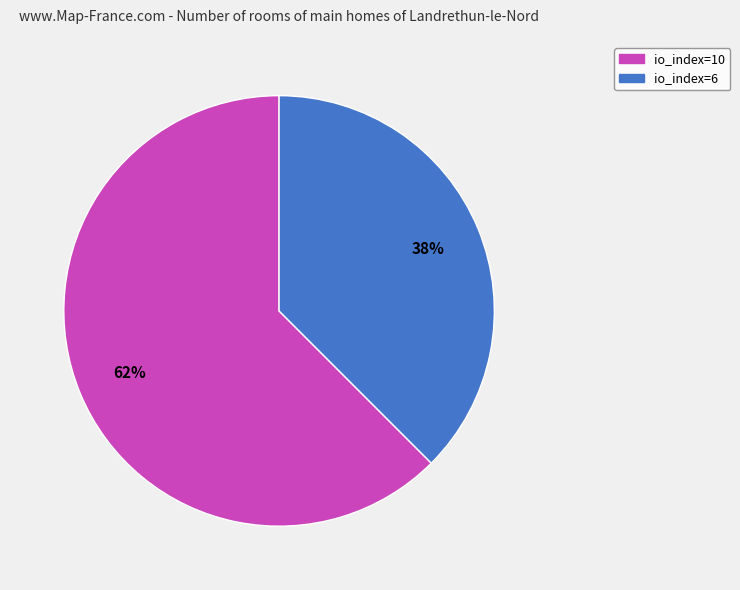

The io_index=10 slice represents 62% of the pie. True or false?

True